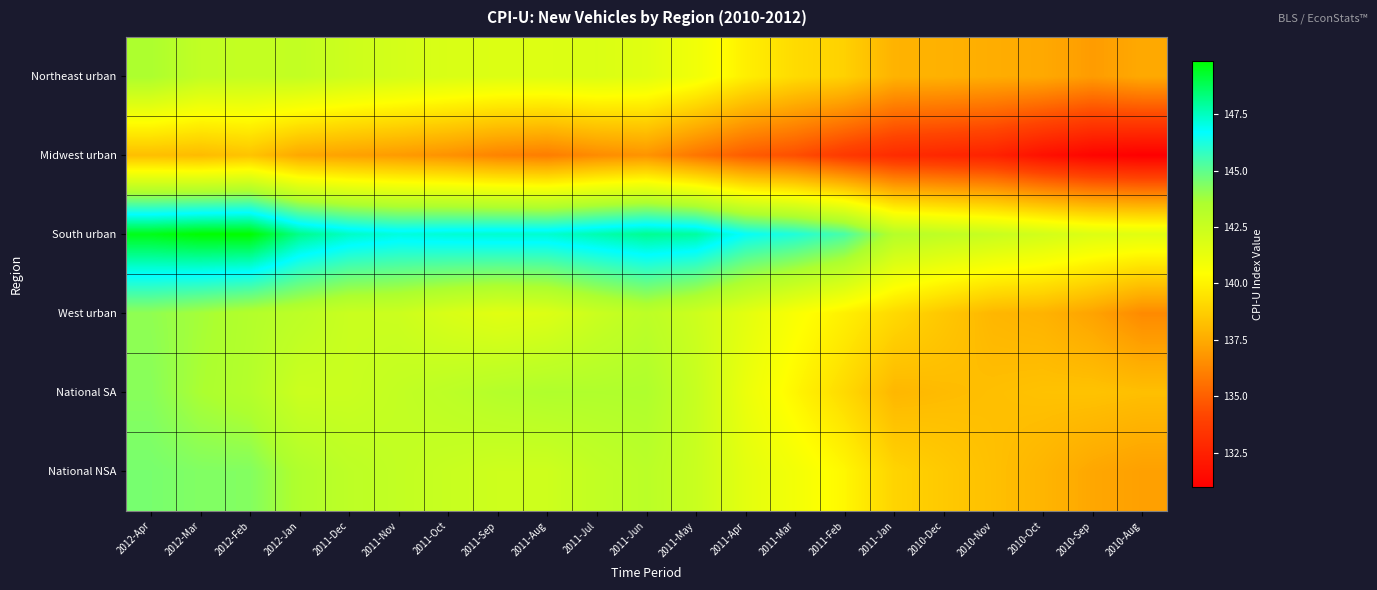

What is the spread (max minus min) of values at 2010-Aug?

10.6